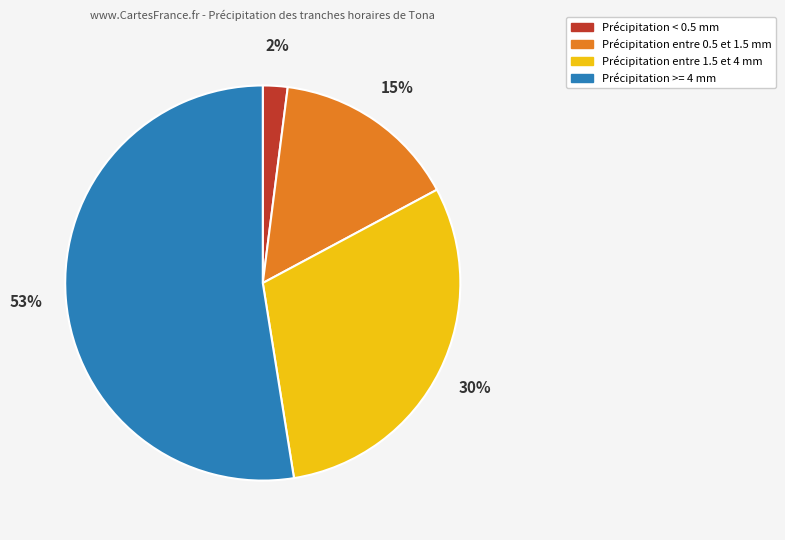

To the nearest percent, what is the difference between the largest and smallest slice percentages?

51%